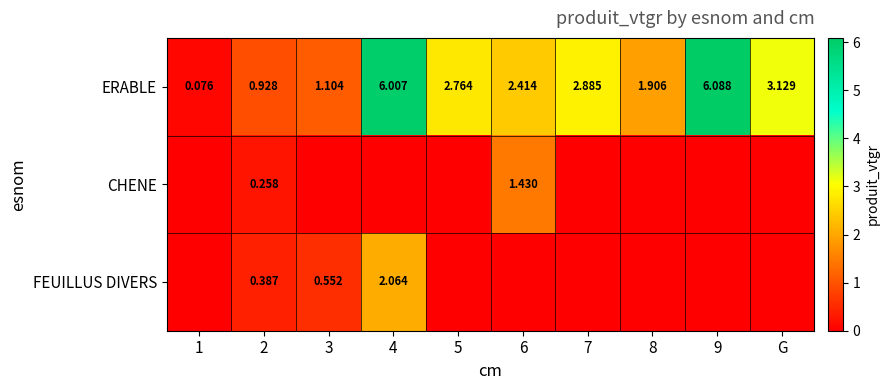

Which series has the widest spread of values?

ERABLE